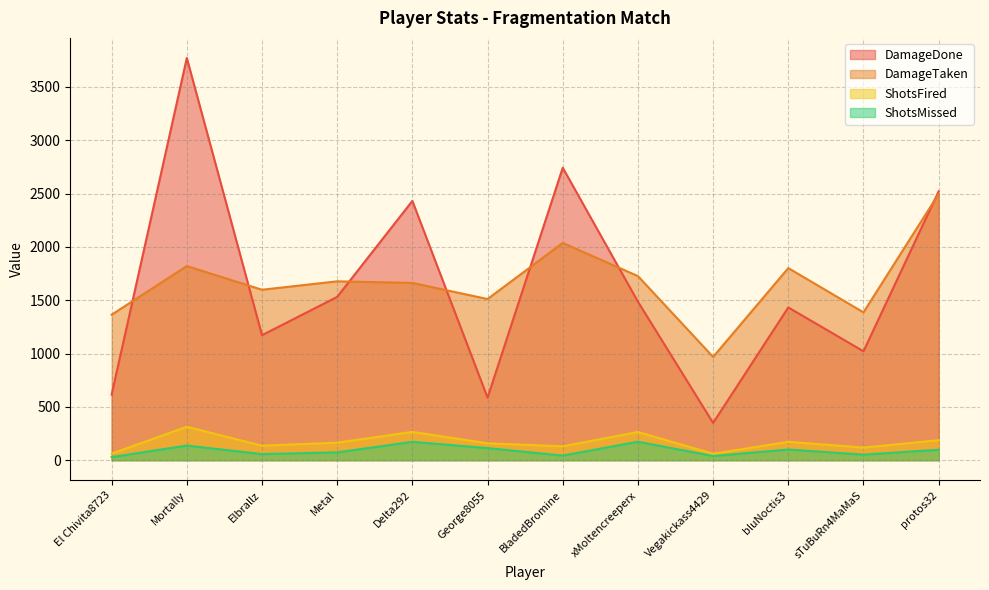

Is the value of DamageTaken at Vegakickass4429 greater than the value of ShotsFired at Vegakickass4429?

Yes